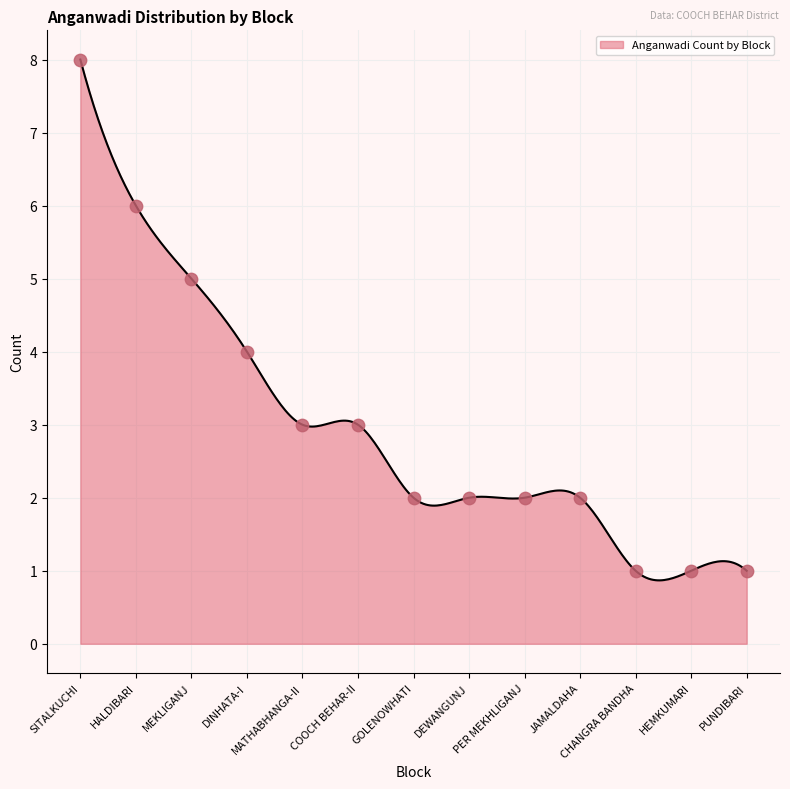

Between PER MEKHLIGANJ and HEMKUMARI, which is larger?

PER MEKHLIGANJ